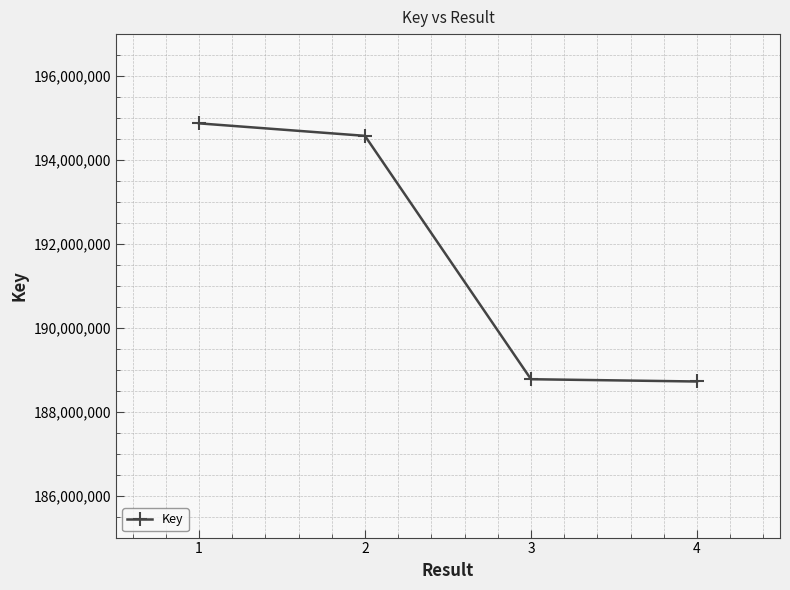

How many values are below 194575254?

2